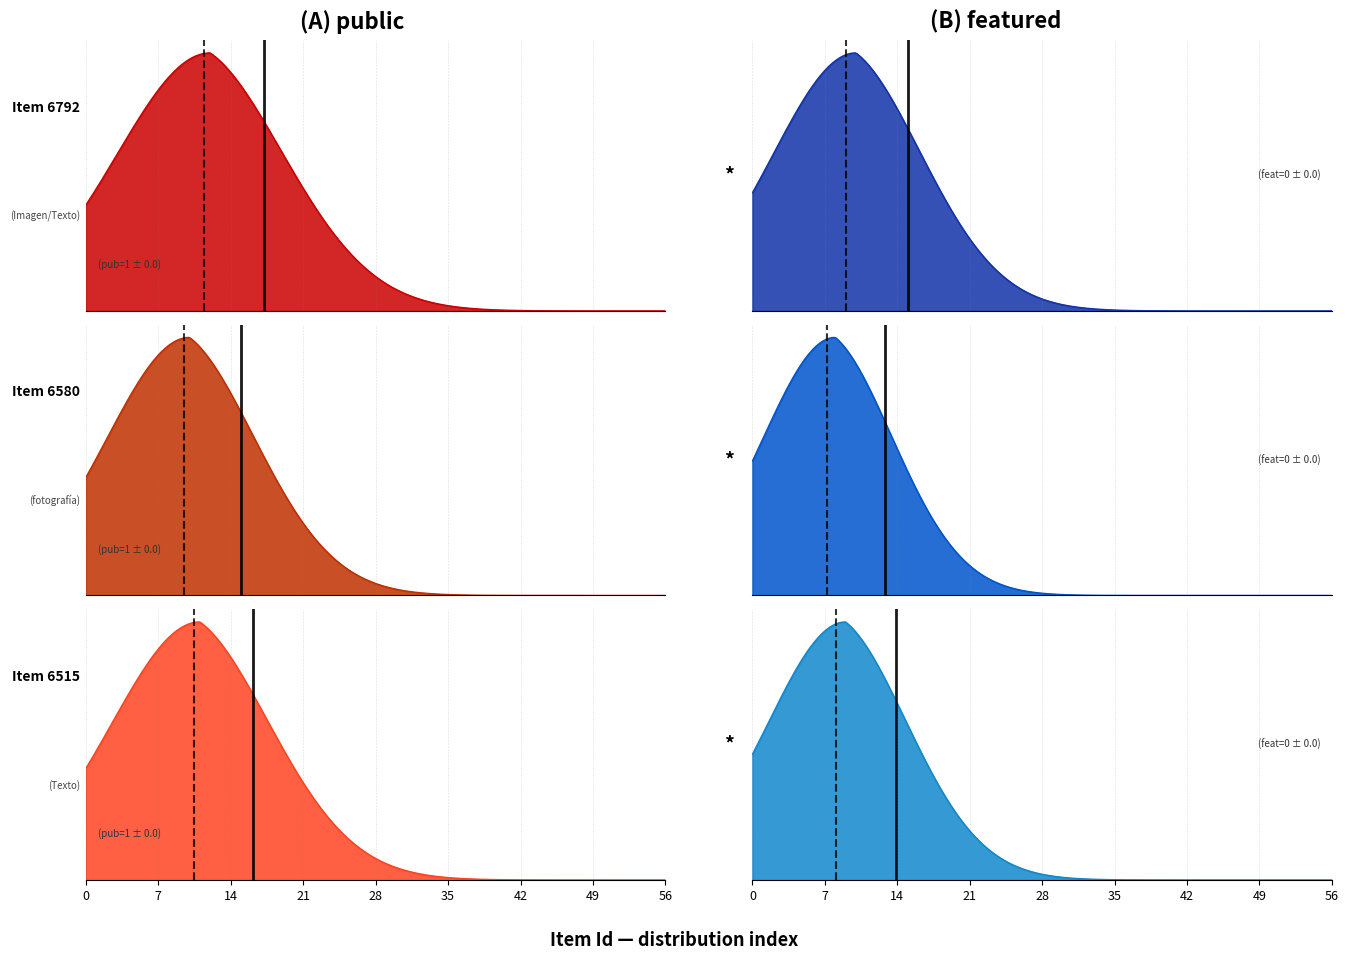

Rank the series at 6515 from highest to lowest value.

public, featured